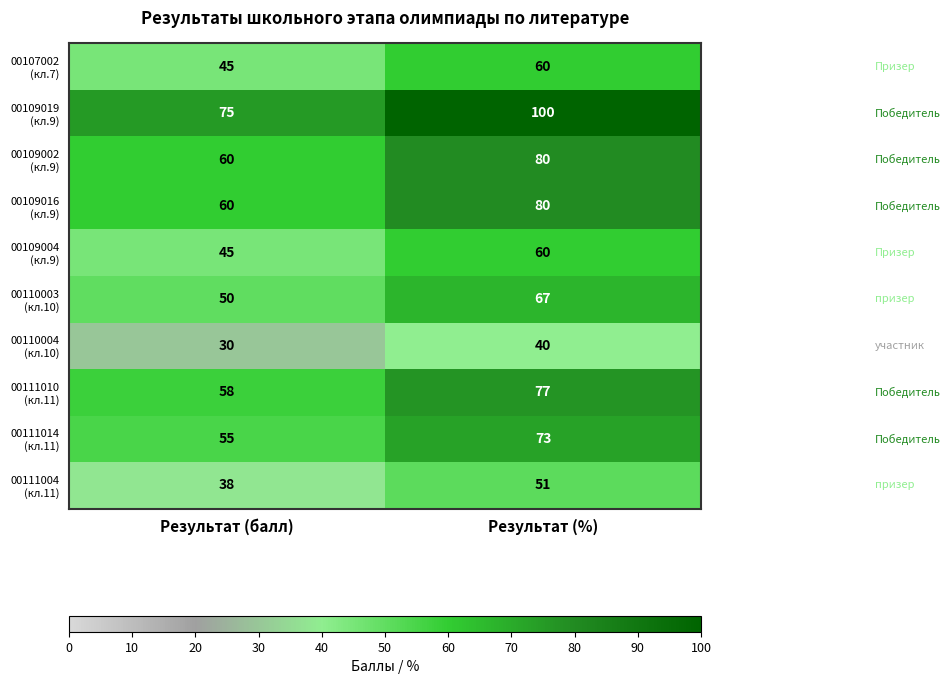

At which category does the chart reach its peak across all series?

Результат (%)